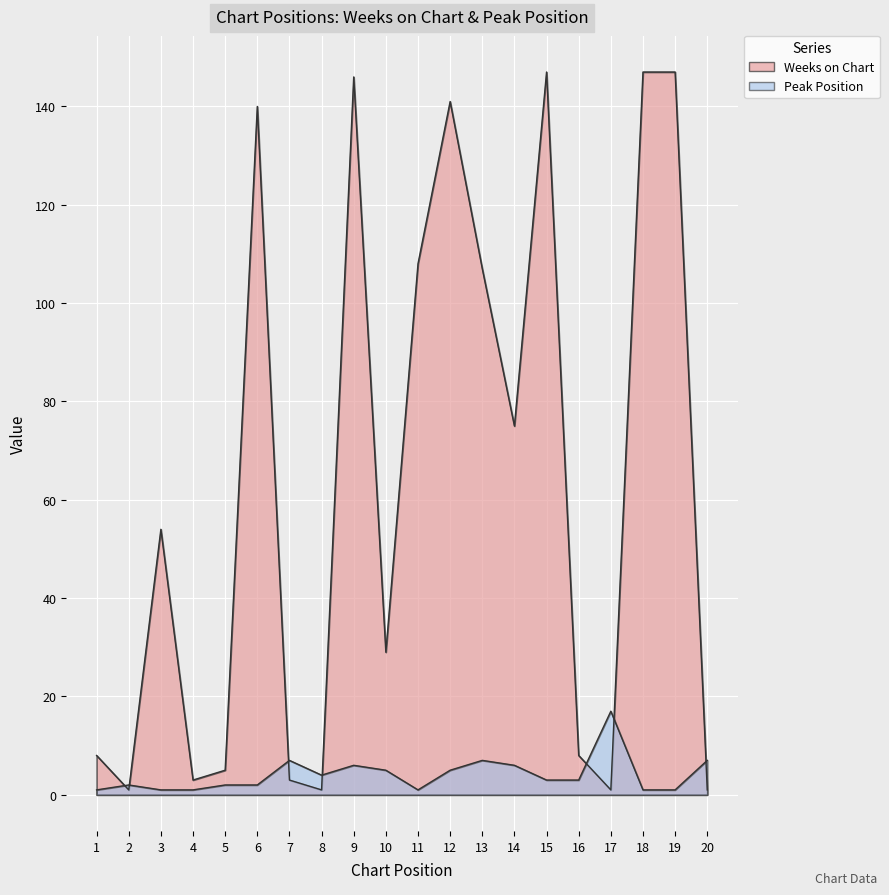

In Peak Position, how many points are lower than both neighbors (excluding endpoints)?

2